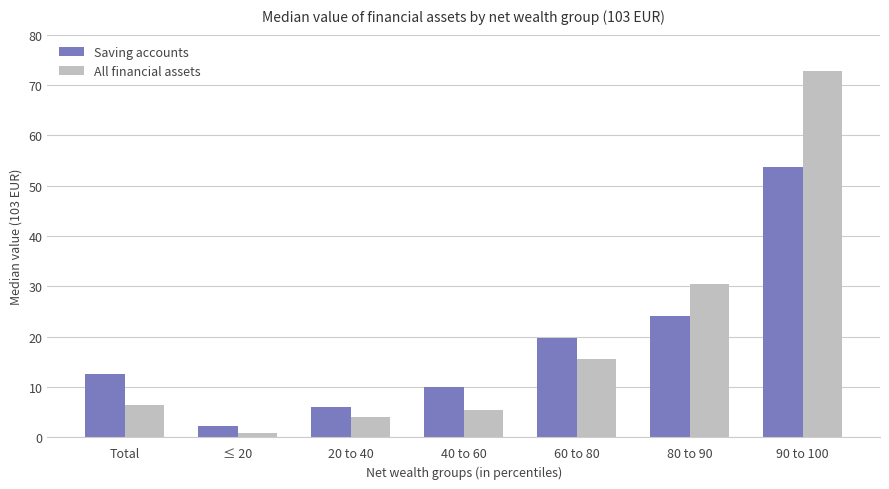

Reading left to right, list all the values displayed in this chart.

Saving accounts: 12.6	2.3	6.0	10.0	19.8	24.1	53.7
All financial assets: 6.5	0.8	4.1	5.5	15.6	30.4	72.7